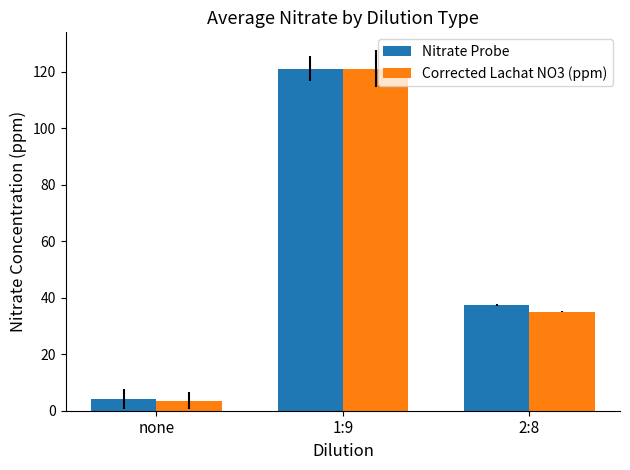

Which label corresponds to the largest value in the chart?

1:9